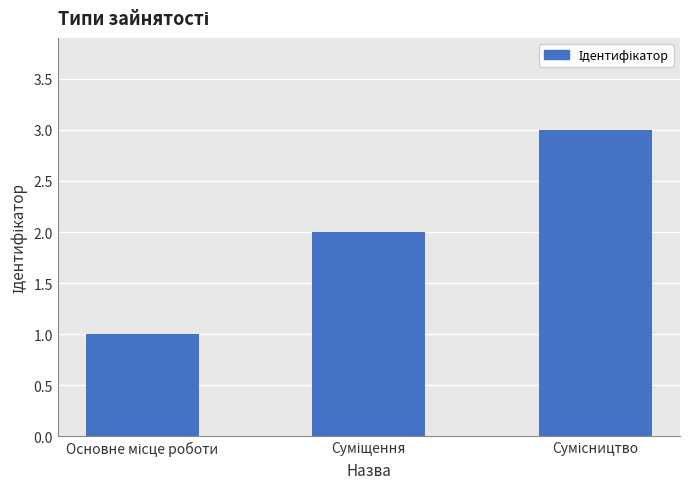

What is the maximum value shown in the chart?

3